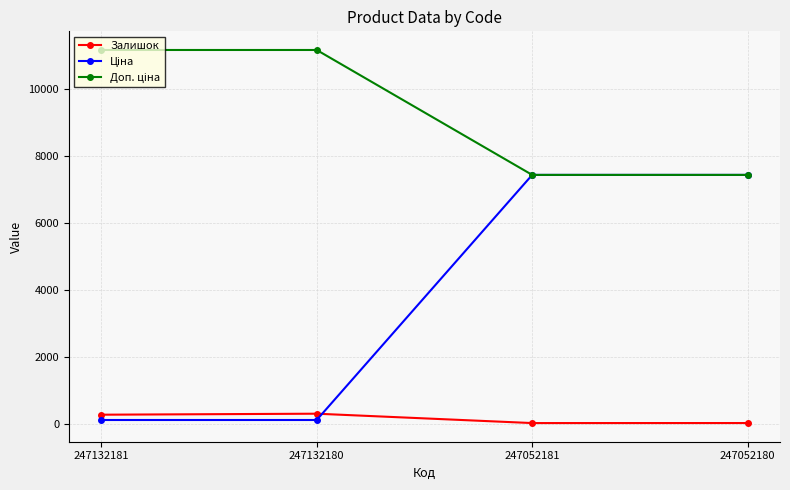

At how many categories does at least one series exceed 1325?

4